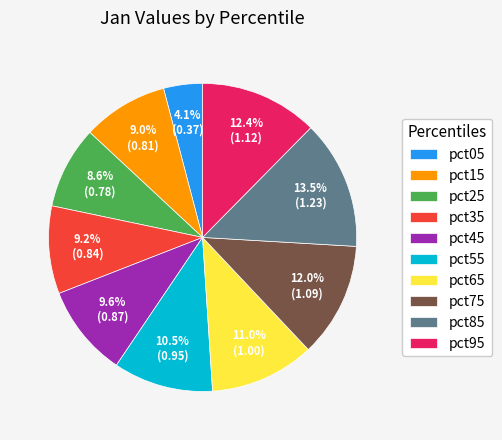

Between pct85 and pct65, which is larger?

pct85